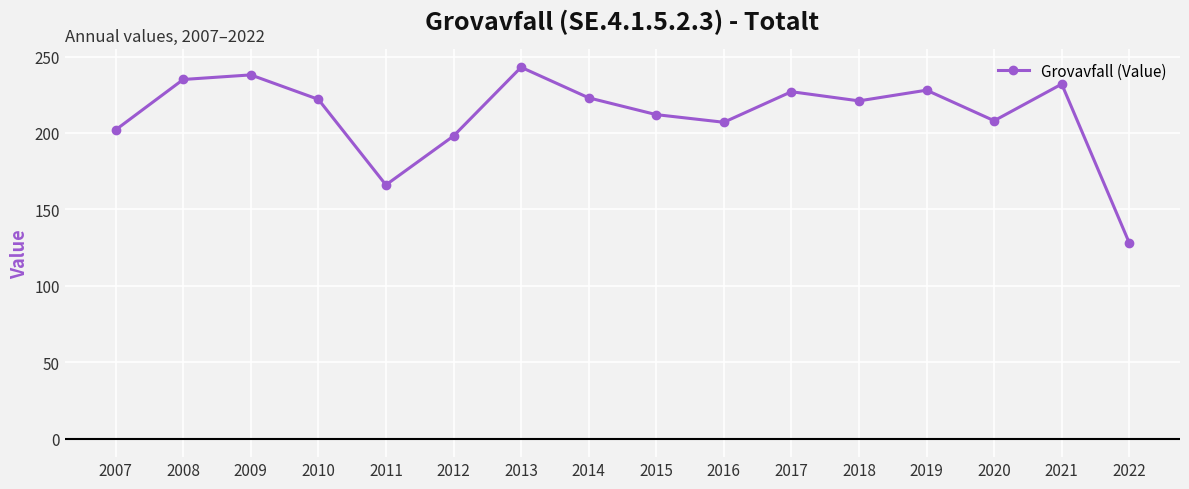

What is the average value?

212